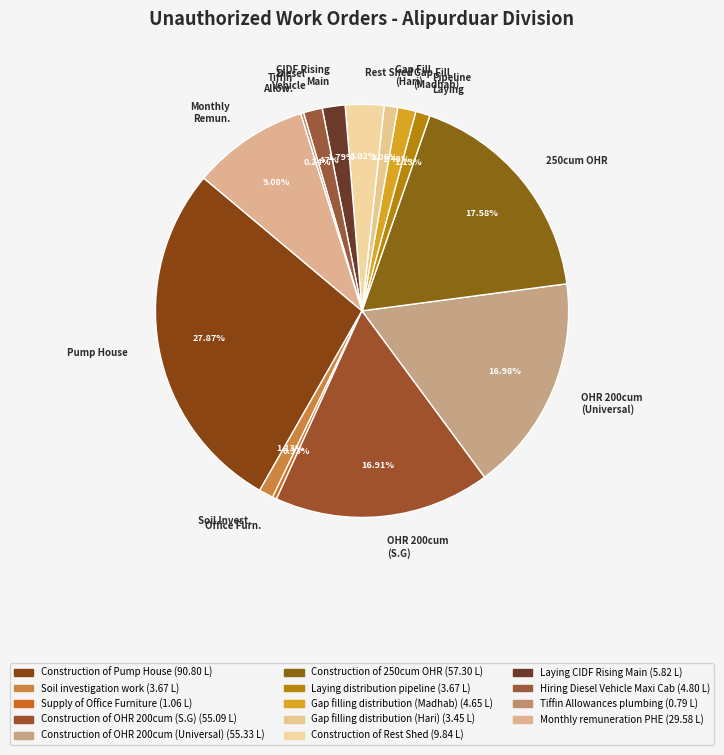

Do OHR 200cum (Universal) and Pipeline Laying together represent more than half of the pie?

No